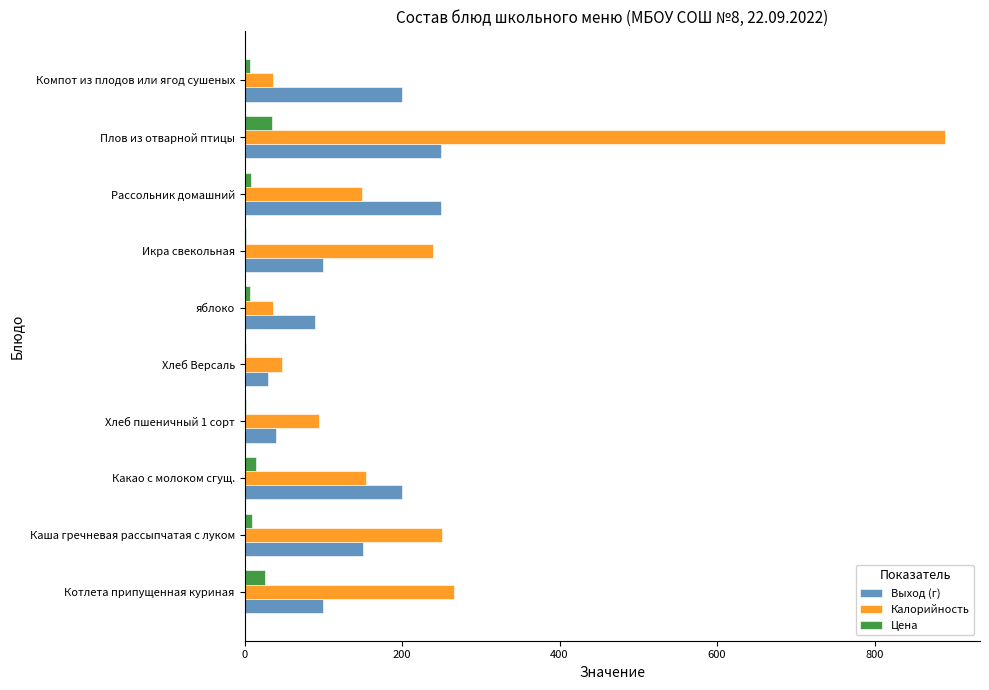

Between Икра свекольная and Плов из отварной птицы, which series saw the biggest shift?

Калорийность